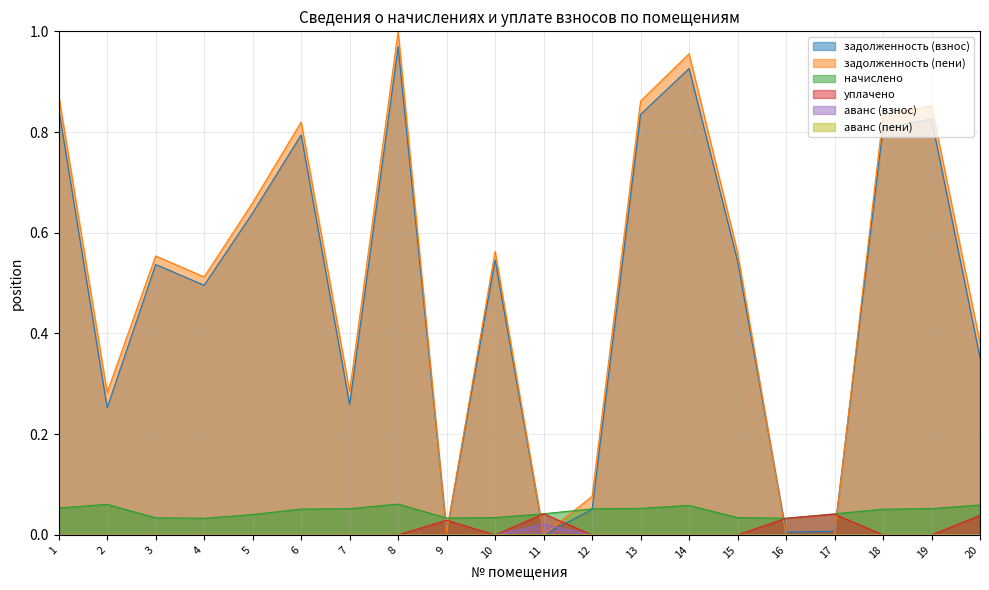

What are all the series names shown in the legend?

задолженность (взнос), задолженность (пени), начислено, уплачено, аванс (взнос), аванс (пени)